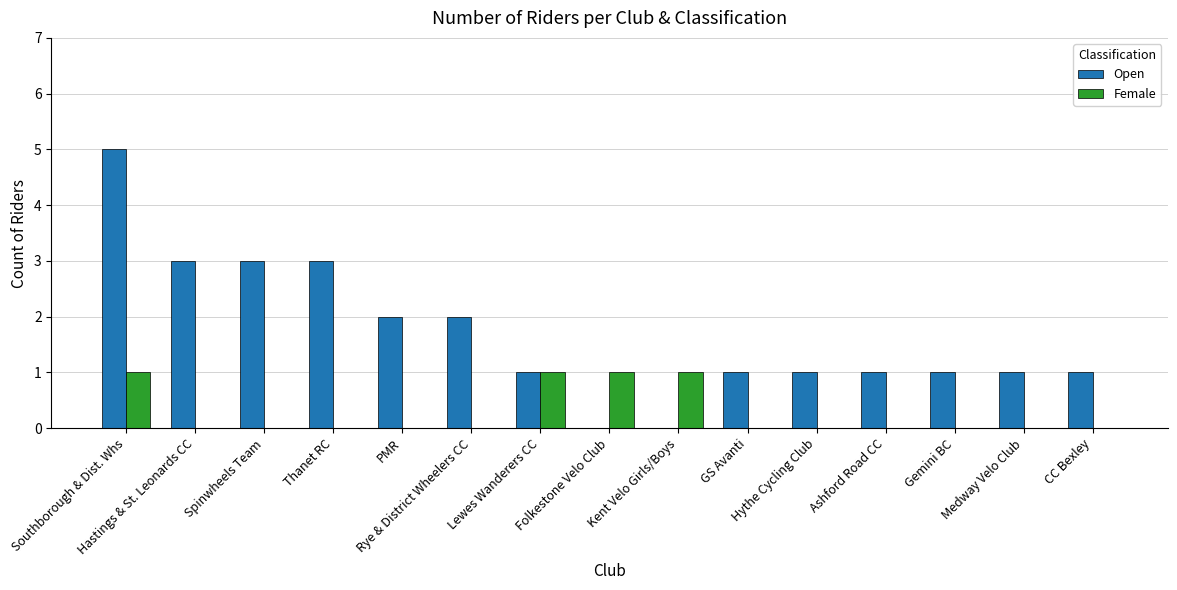

What is the sum of all Open values?

25